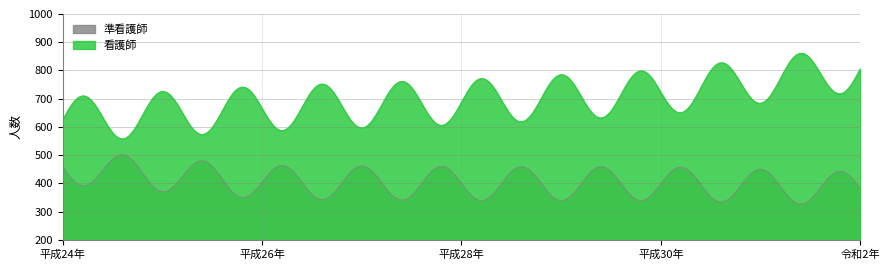

How many data points in 看護師 are less than 688?

2